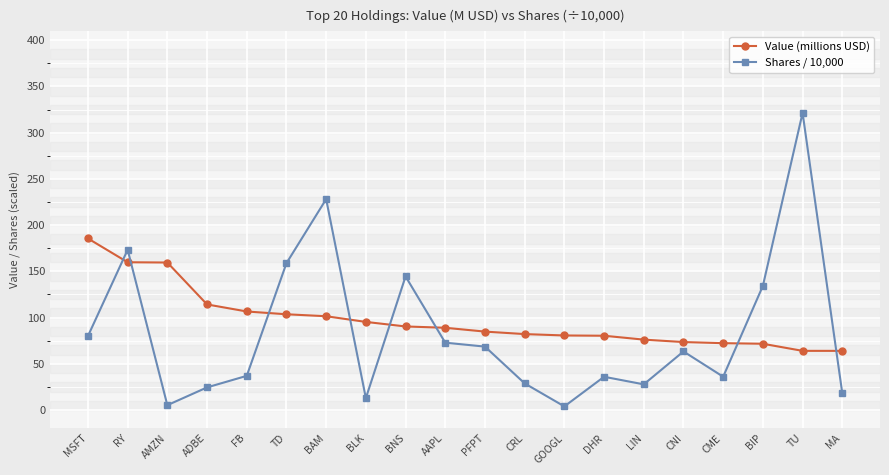

Between which two adjacent categories do Shares / 10,000 and Value (millions USD) first intersect?

MSFT and RY